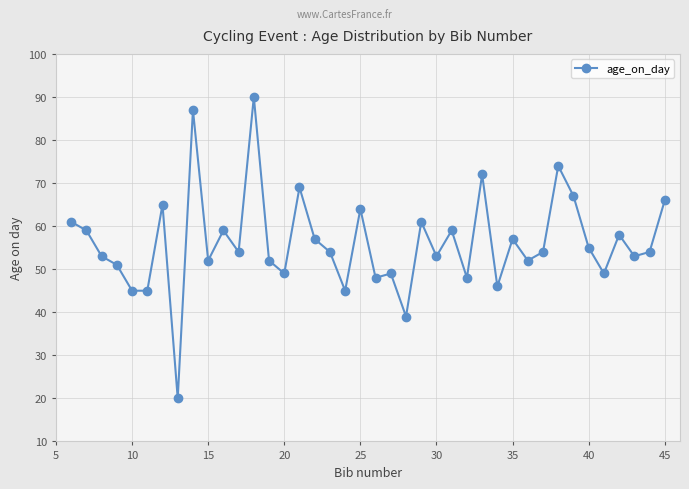

True or false: the data has more than 0 interior local peaks.

True